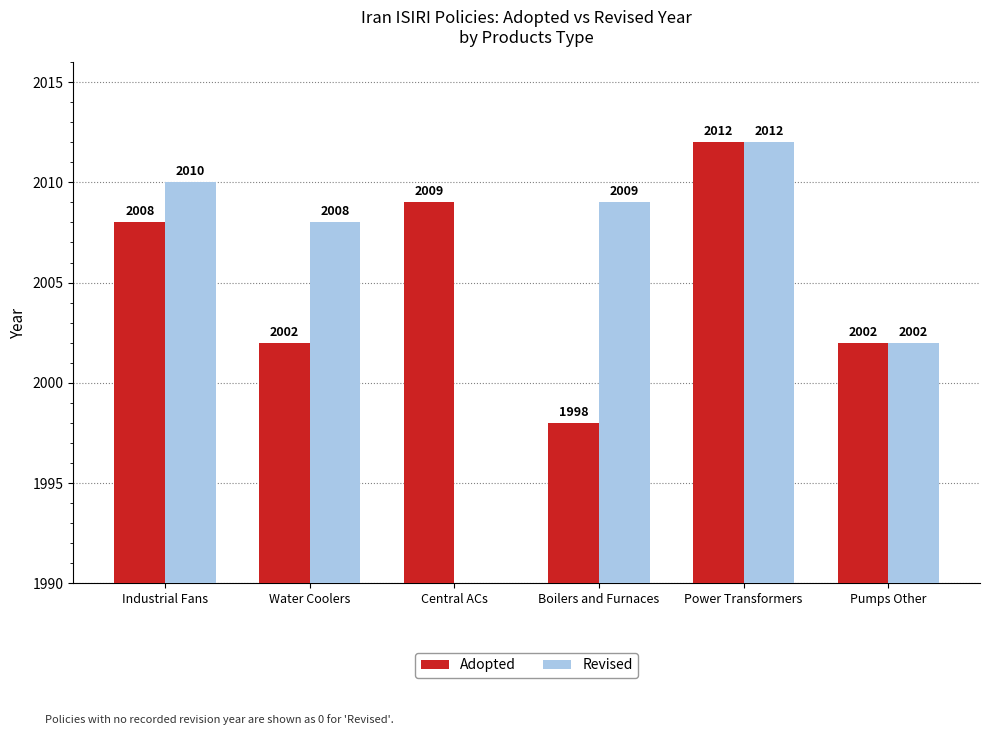

How many values in Revised are above zero?

5